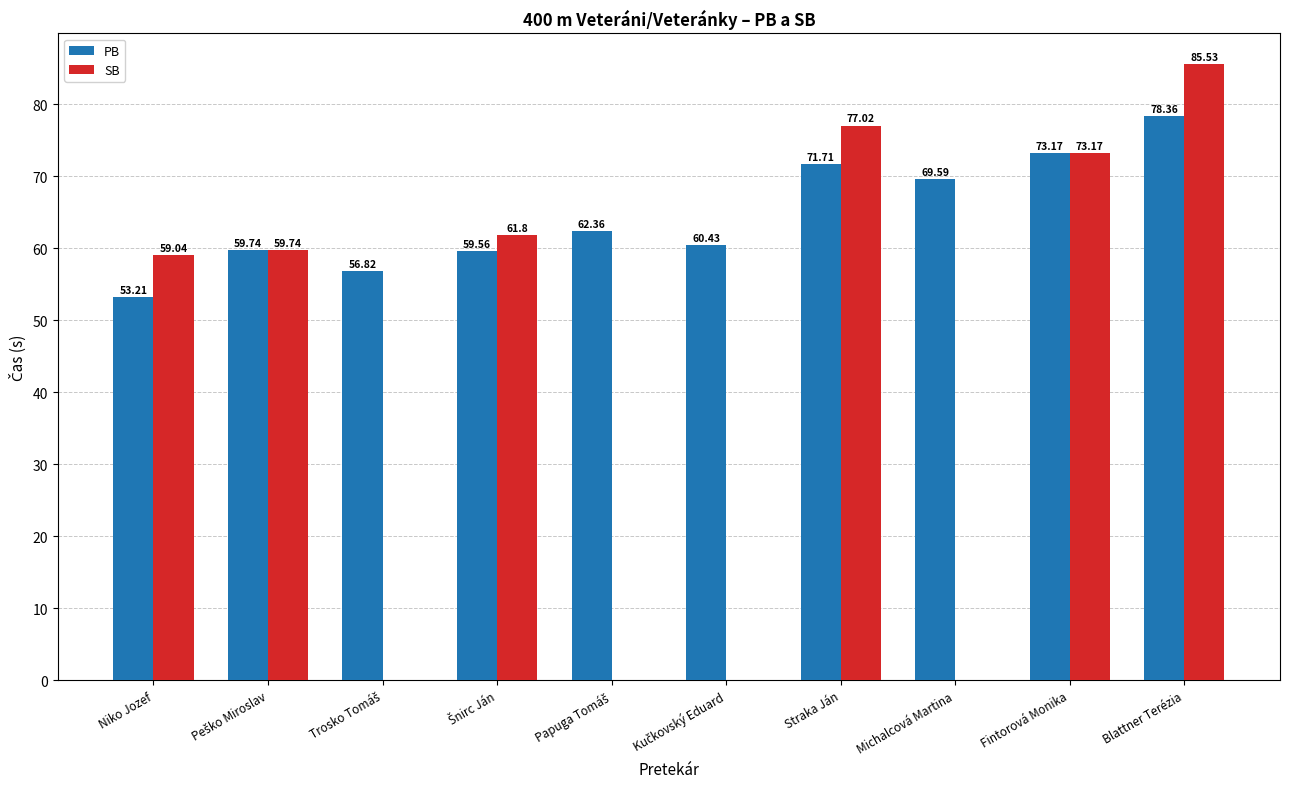

How many groups of bars are there?

10